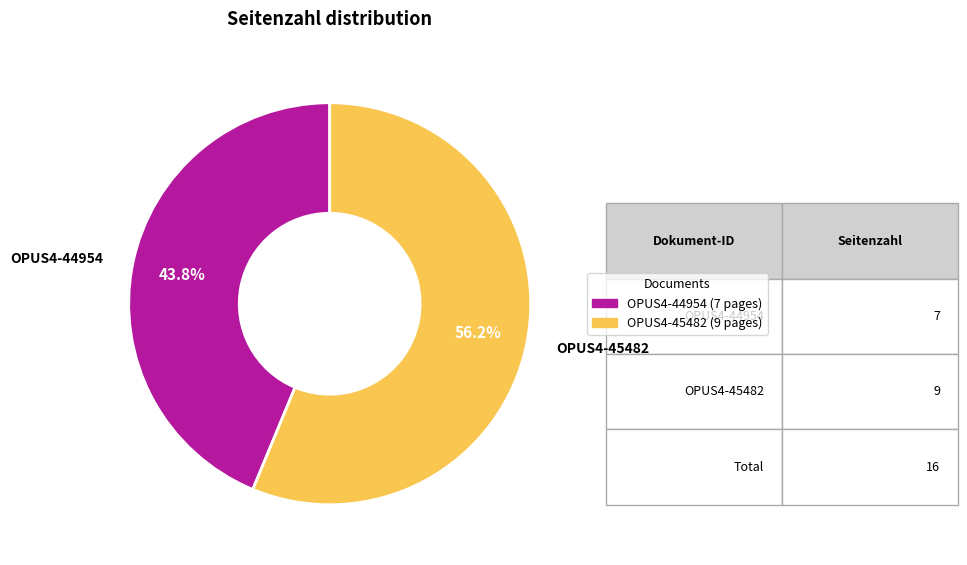

Count the number of slices in the pie.

2